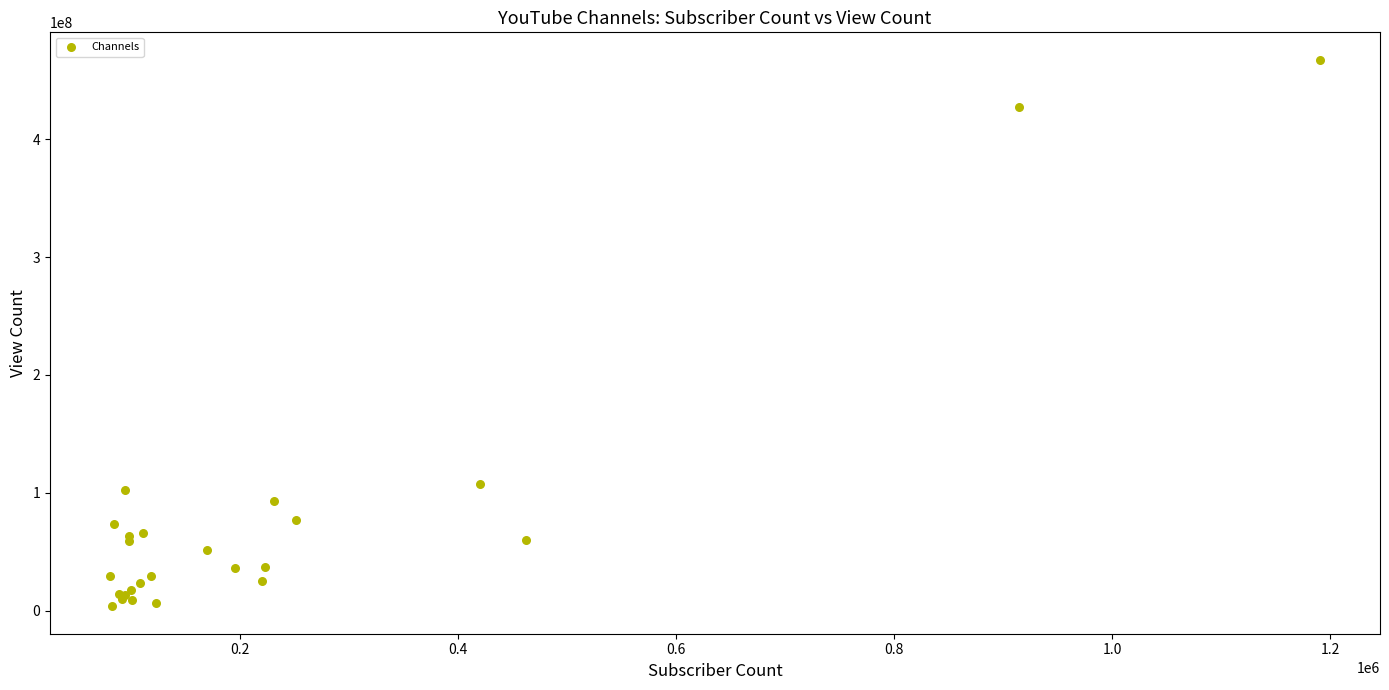

What Y value in the scatter plot is closest to 235582554?

107774262